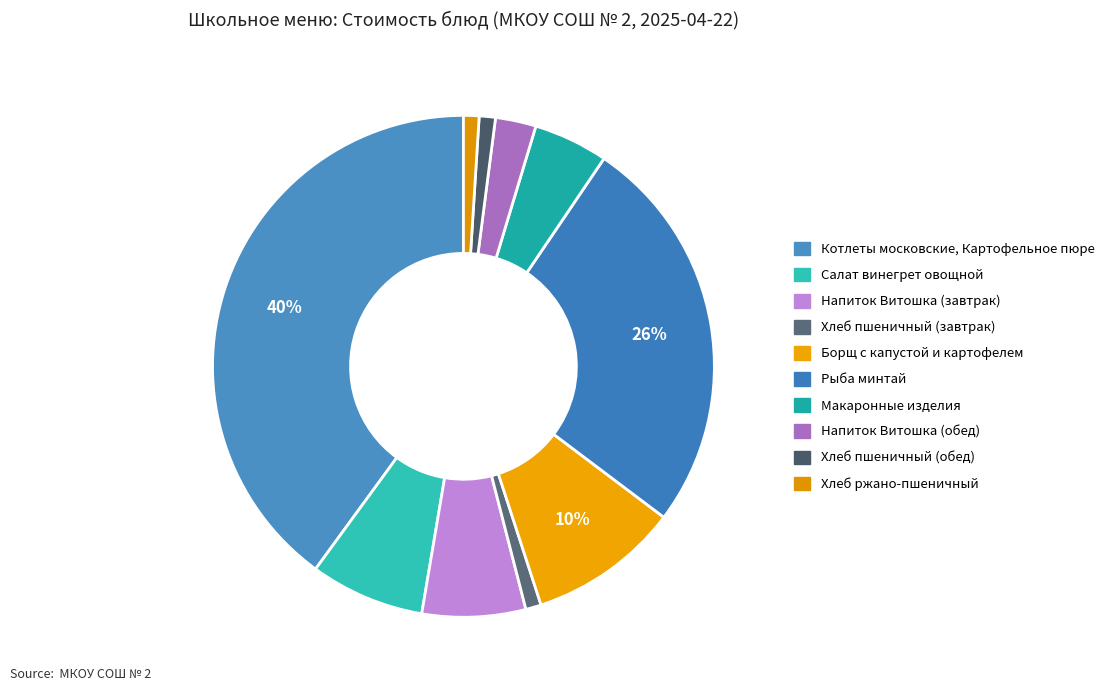

Does Напиток Витошка (обед) account for over 50% of the chart?

No